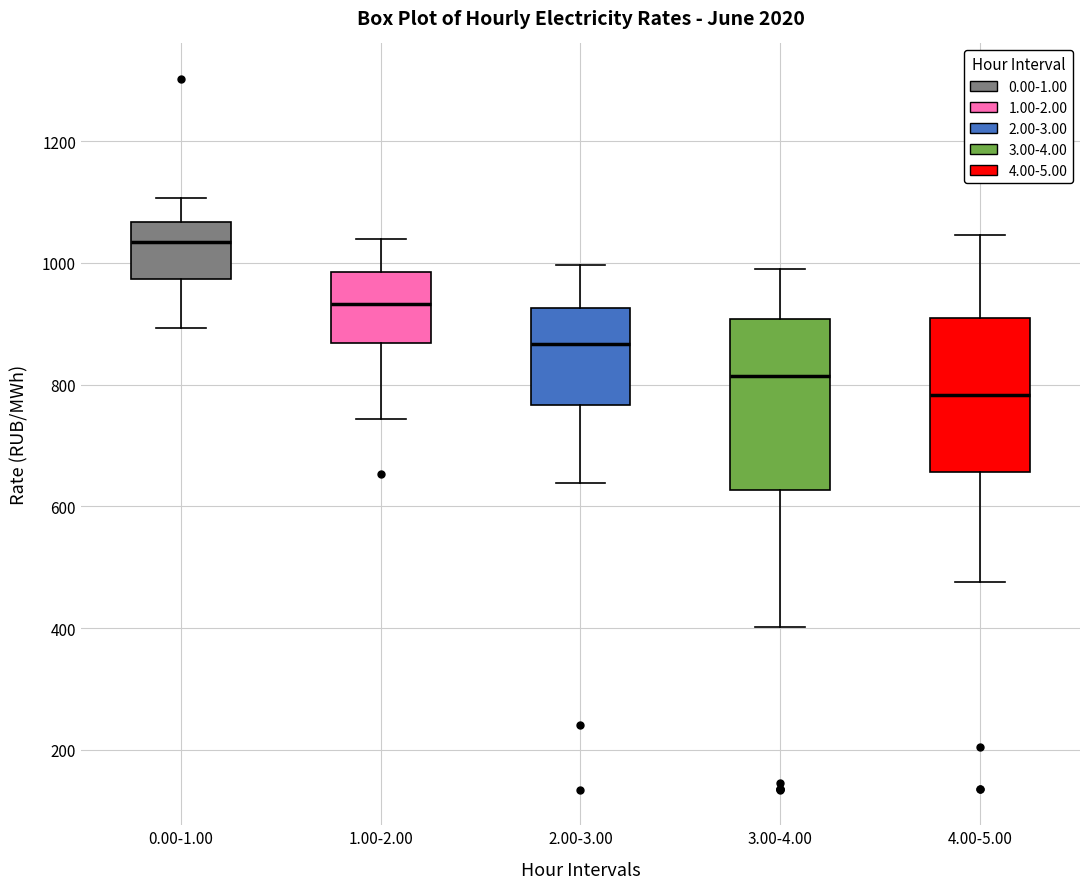

Which box is the tallest, from its lower edge to its upper edge?

3.00-4.00